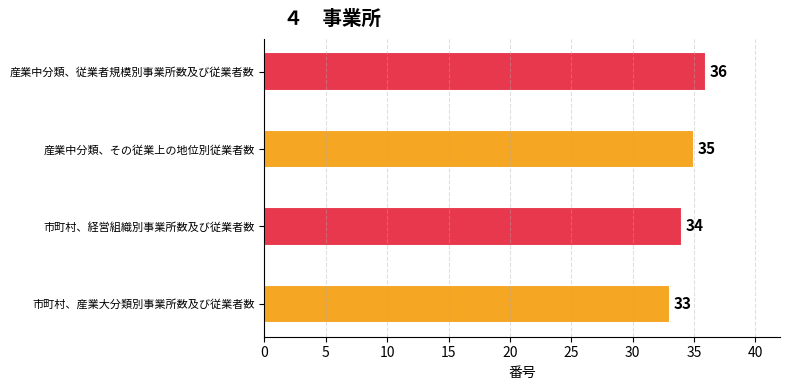

Are the bars horizontal?

Yes